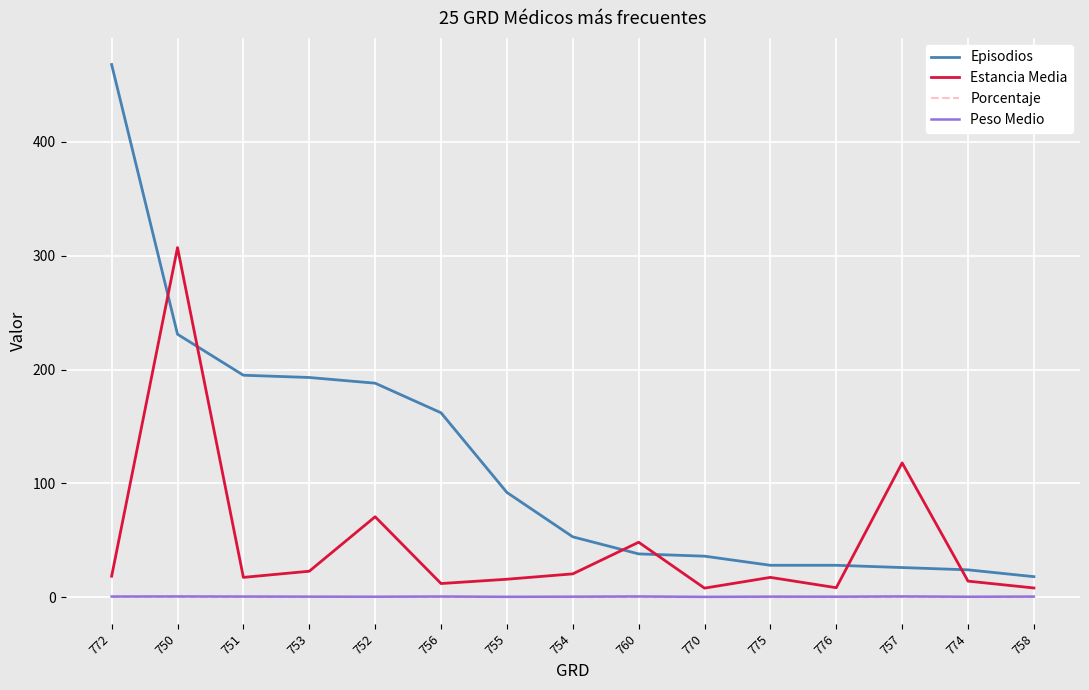

At how many categories does at least one series exceed 12?

15